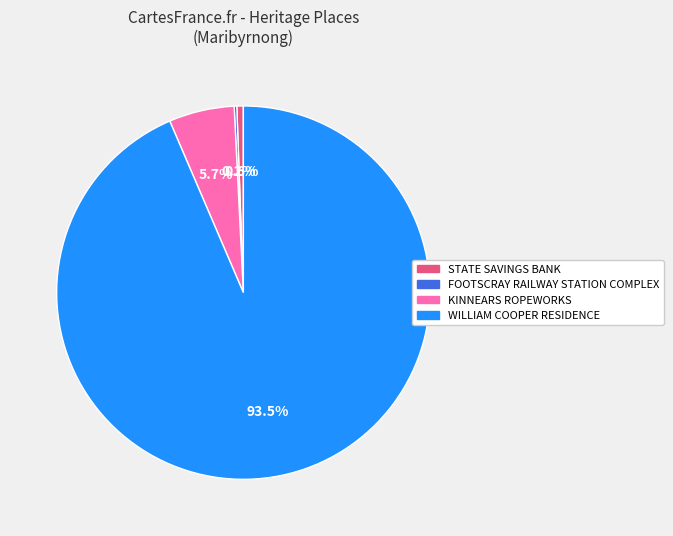

The WILLIAM COOPER RESIDENCE slice represents 99% of the pie. True or false?

False